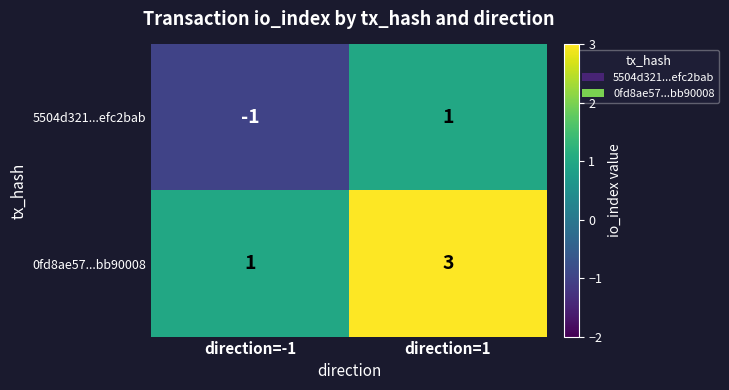

How many negative values does the 5504d321...efc2bab series have?

1